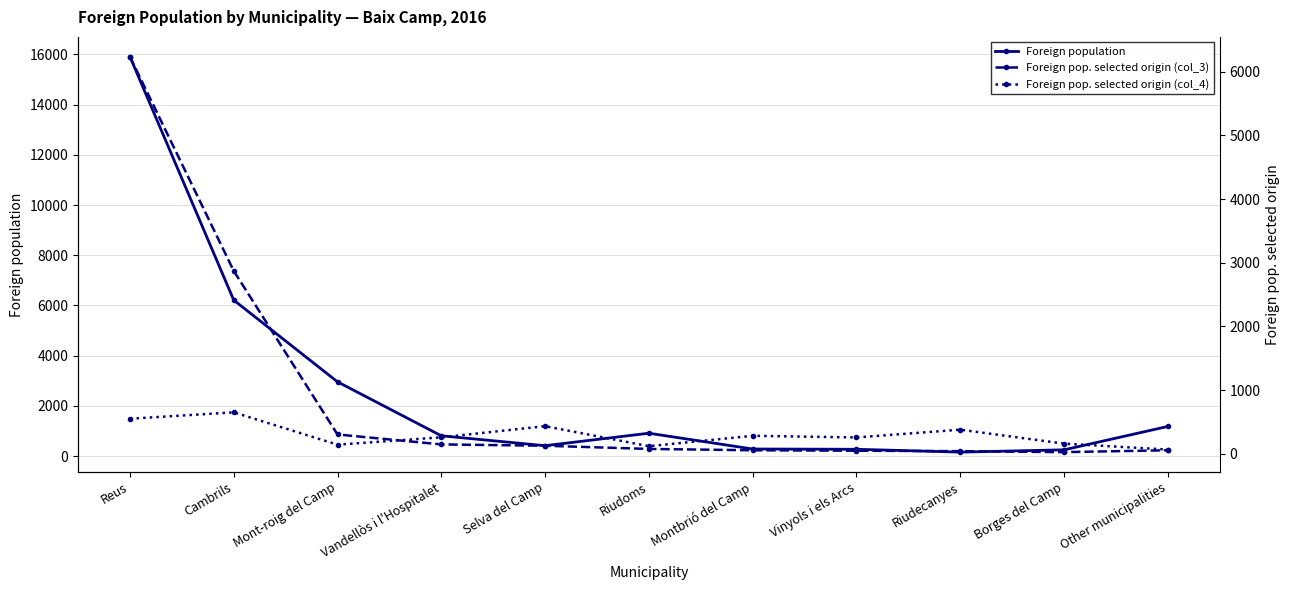

What is the label of the 9th point from the left?

Riudecanyes